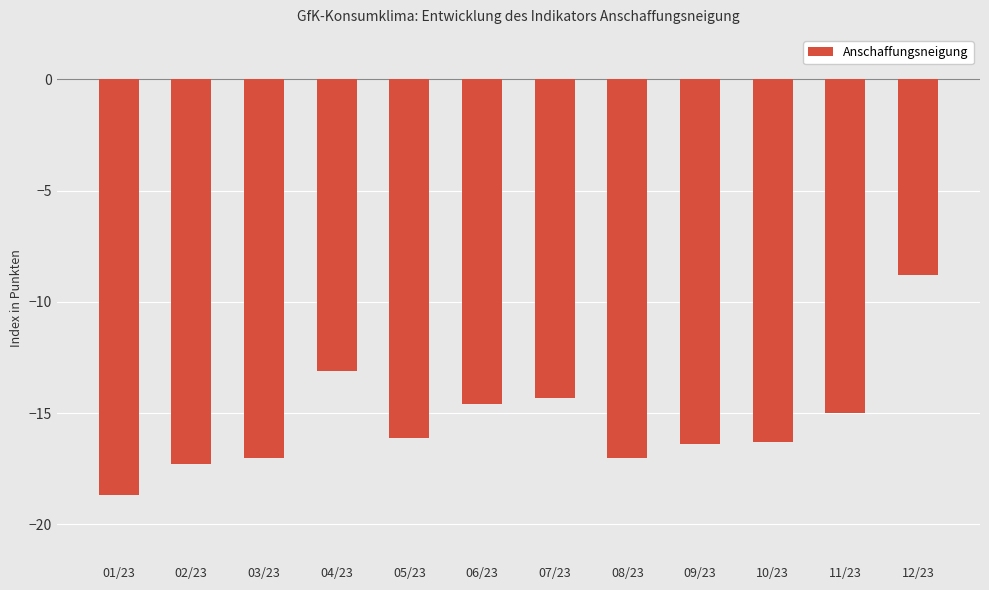

What is the label of the 2nd bar from the right?

11/23